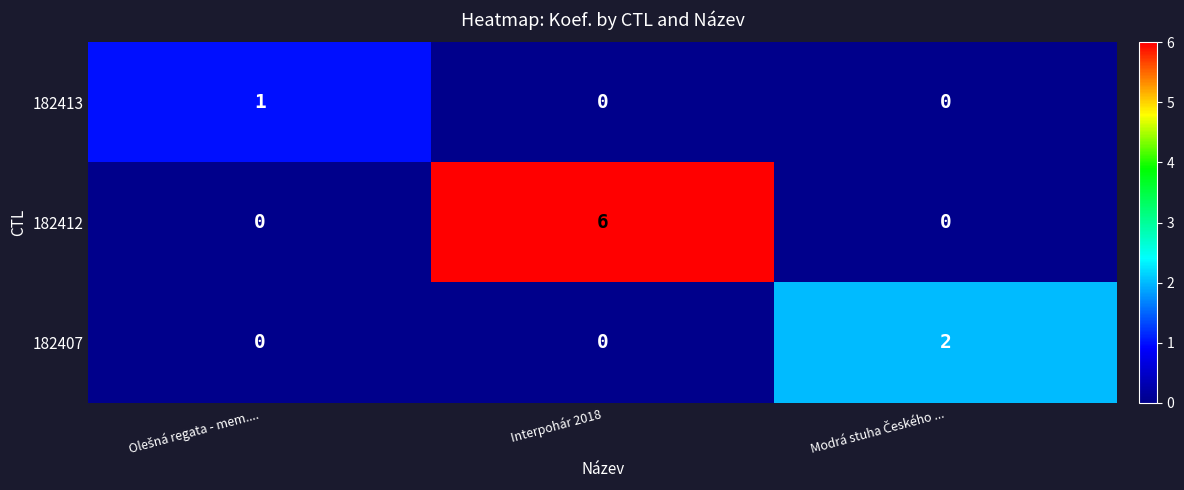

Is it true that 182412 equals 3.5 at Interpohár 2018?

False